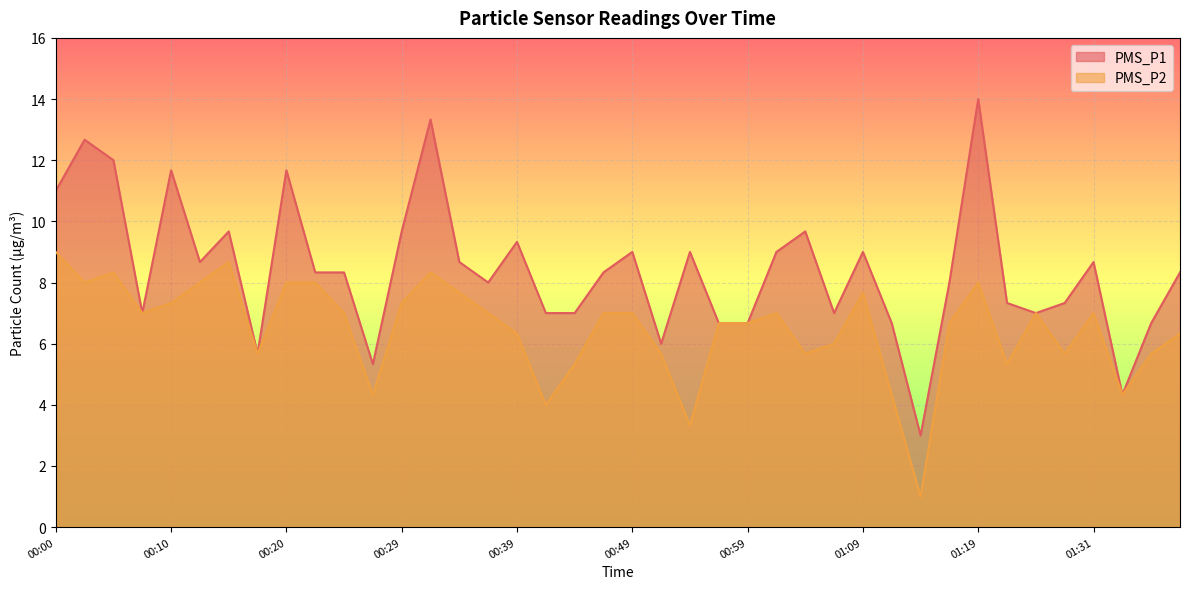

At which label does PMS_P1 first exceed 8?

00:00